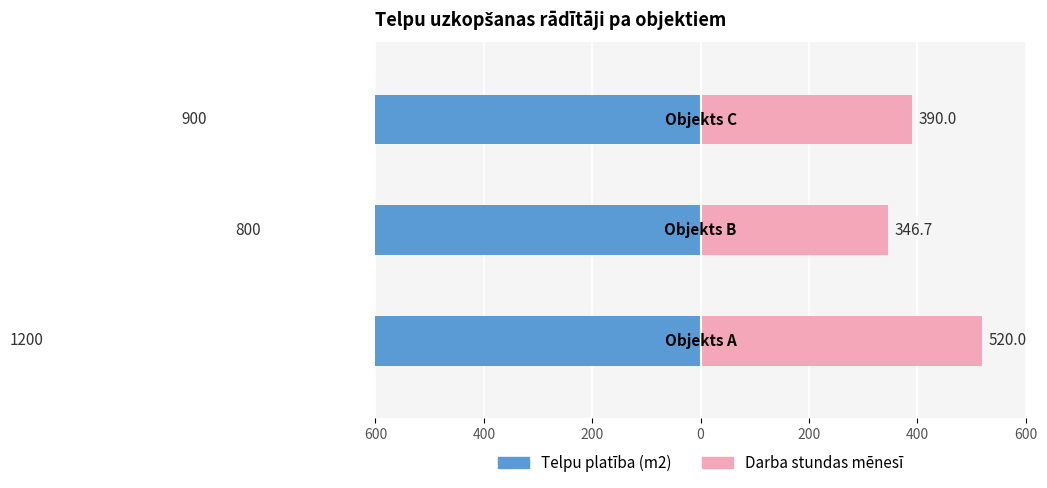

What is the minimum value for Telpu platība (m2)?

-1200.0